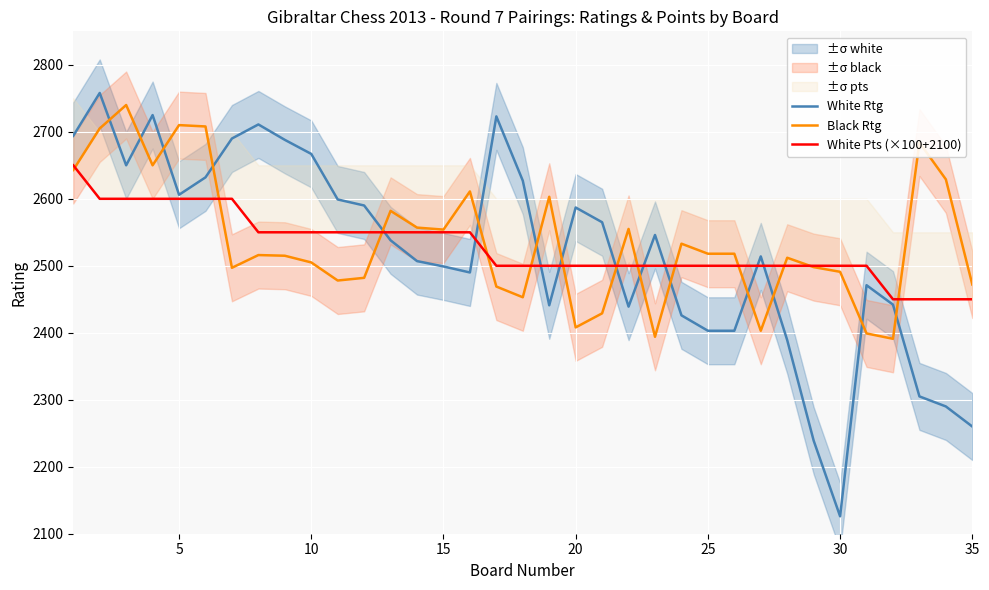

True or false: Black Rtg and White Rtg cross at least once.

True